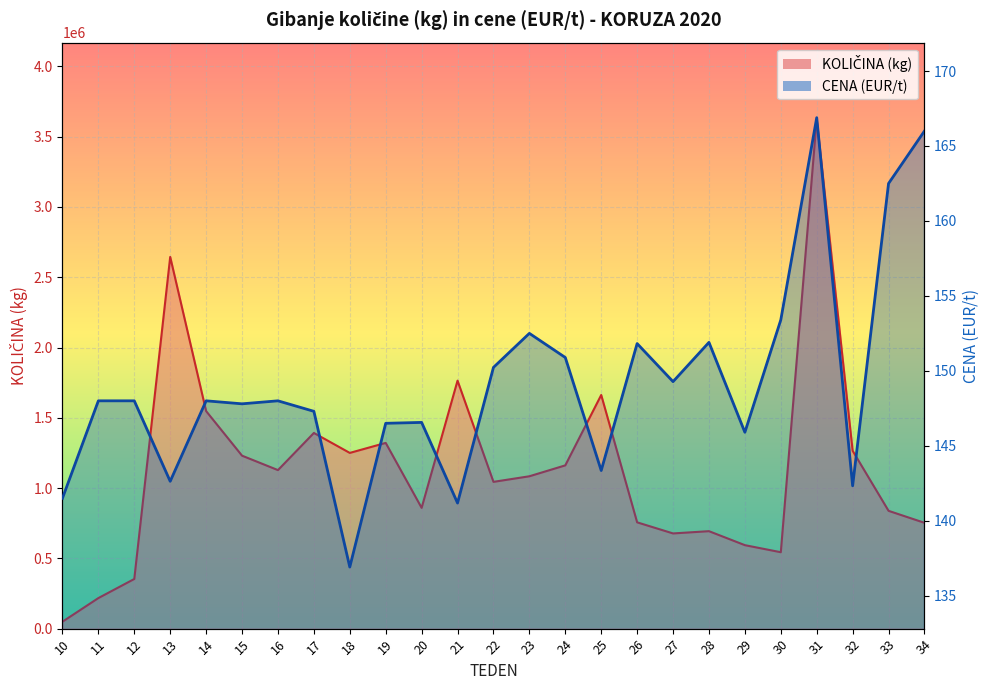

At which label does CENA (EUR/t) reach its minimum?

18